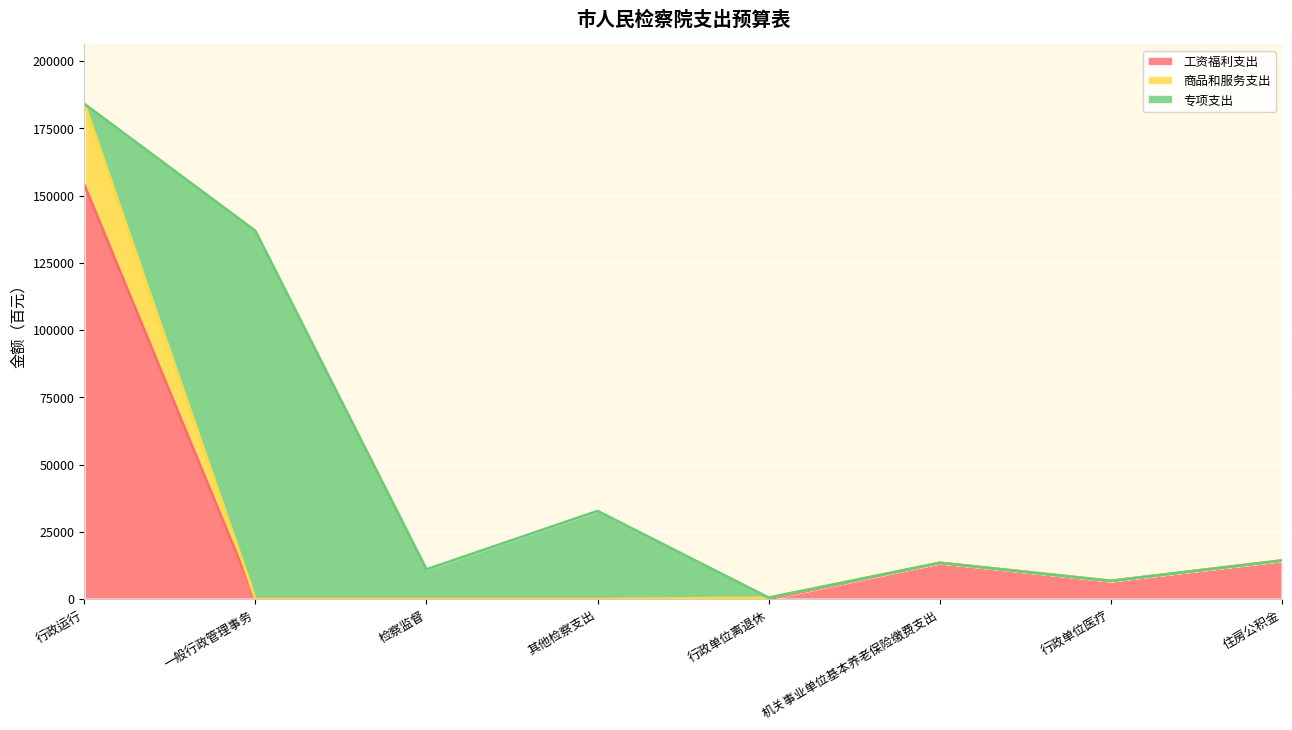

At which category is the sum across all series the highest?

行政运行